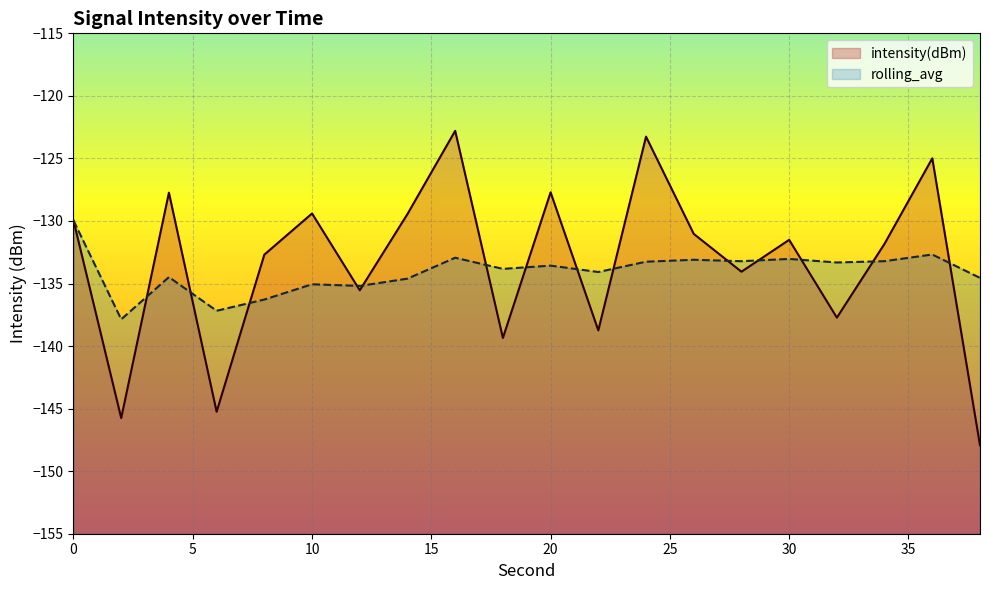

What is the total value across all series at 8?

-269.0